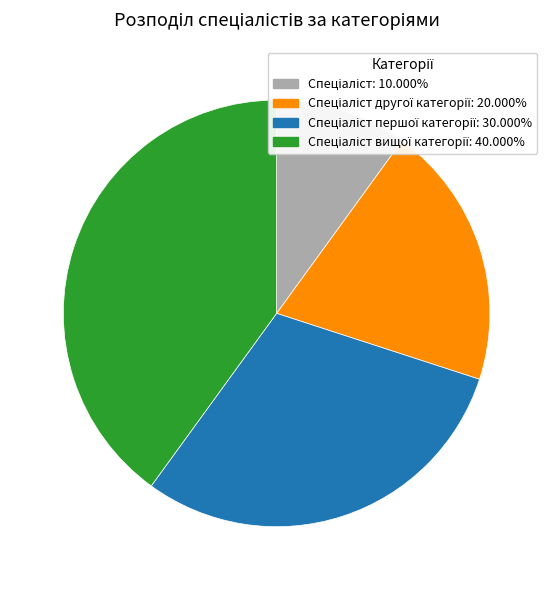

Is there any slice that represents more than half of the pie?

No